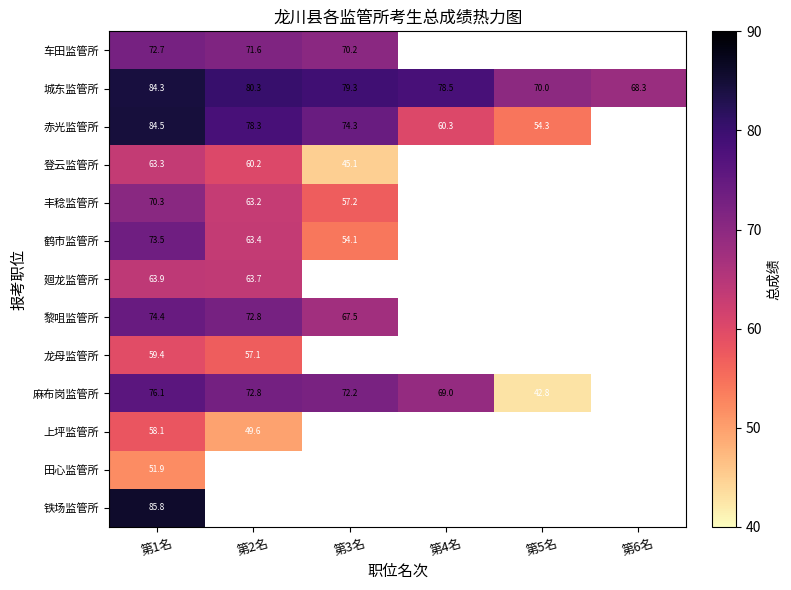

At which label does 廻龙监管所 reach its minimum?

第2名